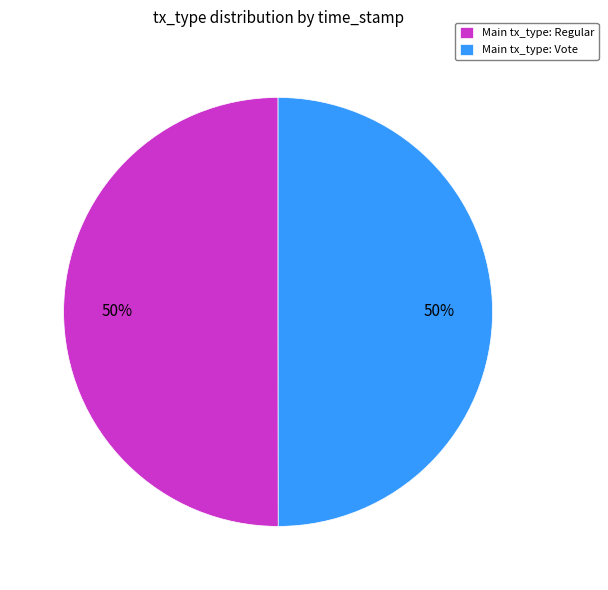

True or false: Main tx_type: Vote accounts for 50% of the total.

True